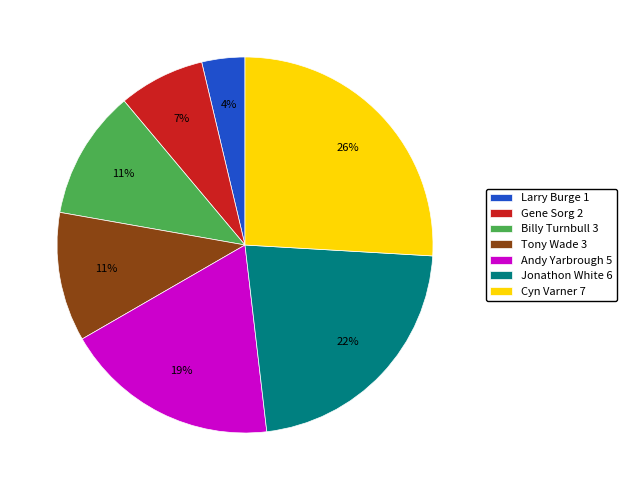

Is the sum of Jonathon White and Larry Burge greater than half?

No